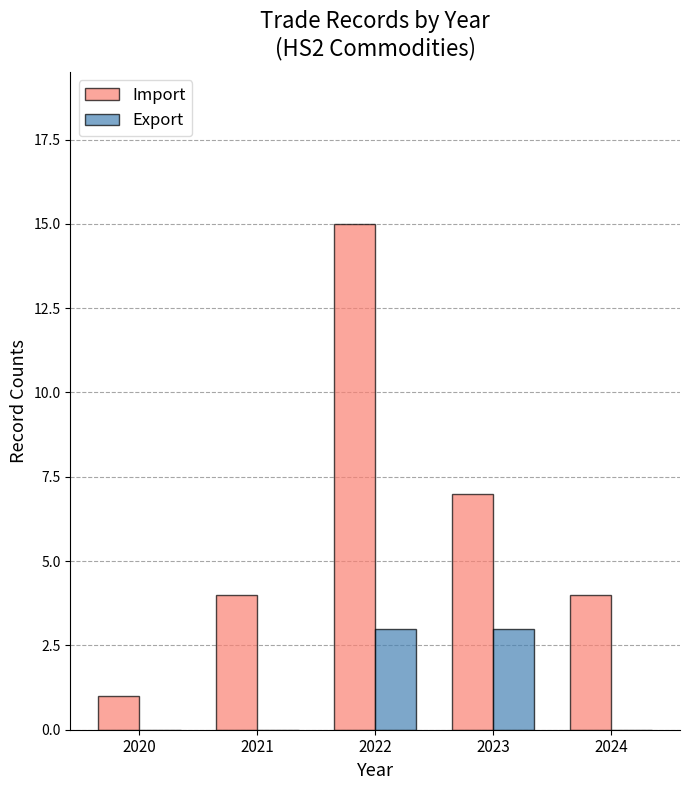

What are all the series names shown in the legend?

Import, Export